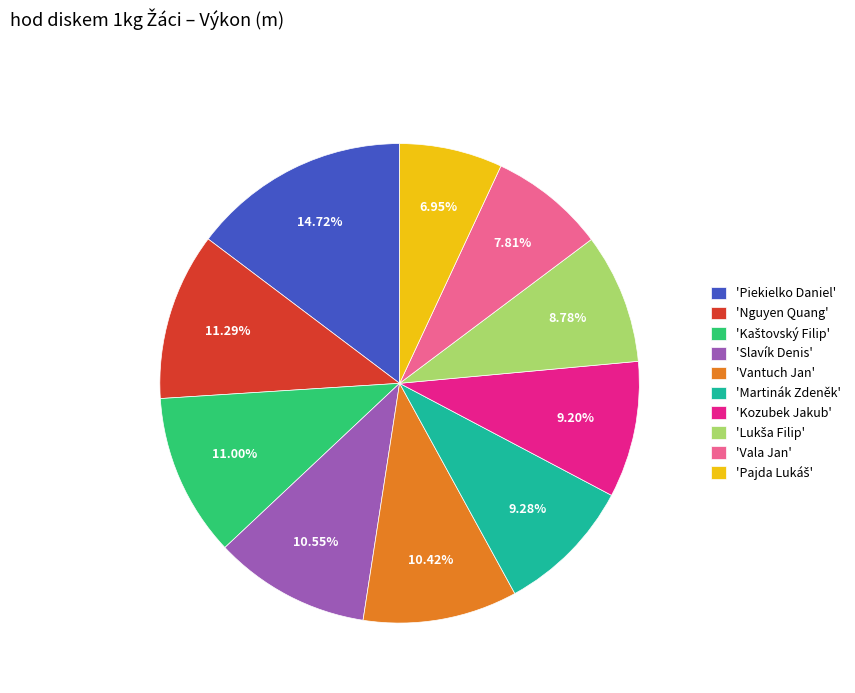

Is there any slice that represents more than half of the pie?

No